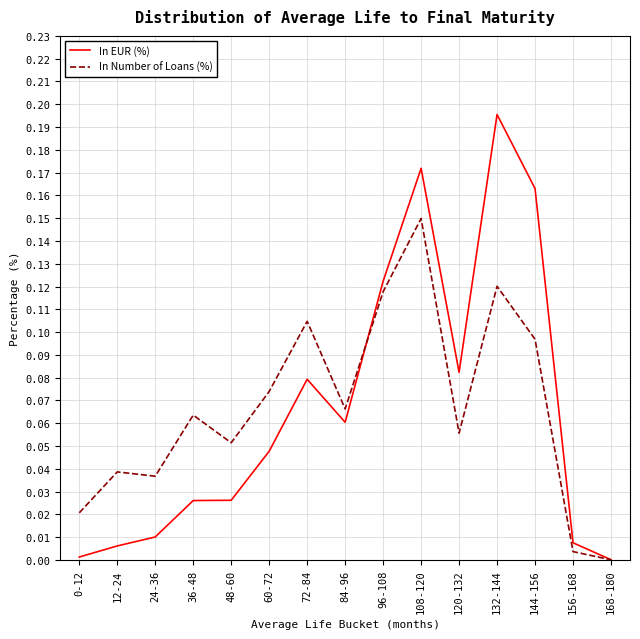

Is the value of In Number of Loans (%) at 0-12 greater than the value of In EUR (%) at 108-120?

No